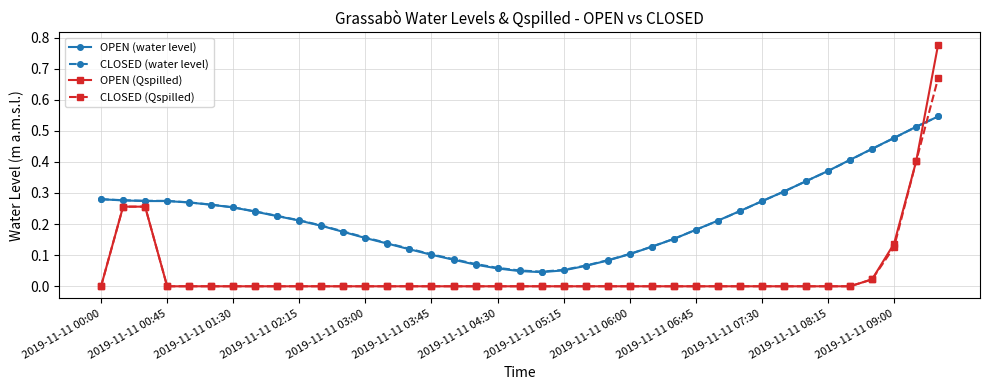

True or false: OPEN (Qspilled) and CLOSED (water level) cross at least once.

True